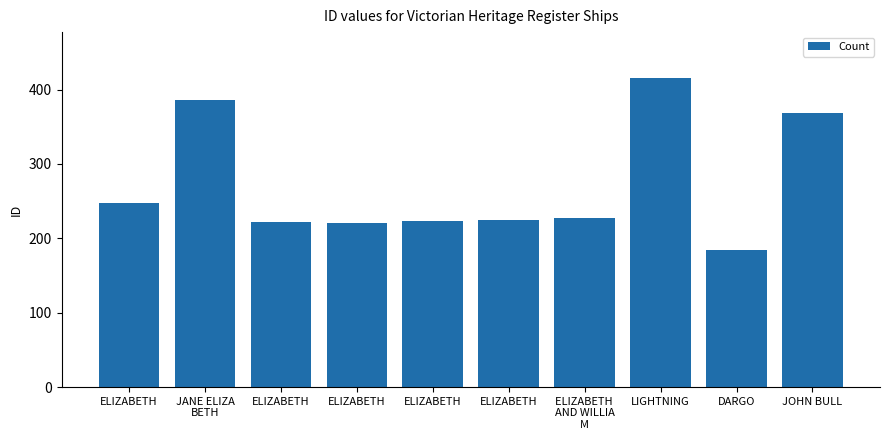

True or false: the data shows 101 at LIGHTNING.

False